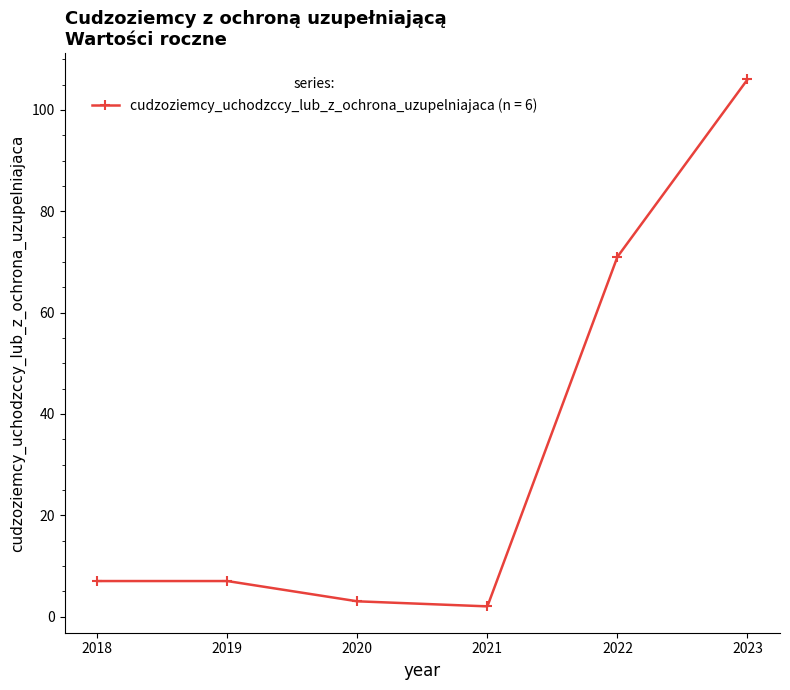

How many lines are shown in the chart?

1